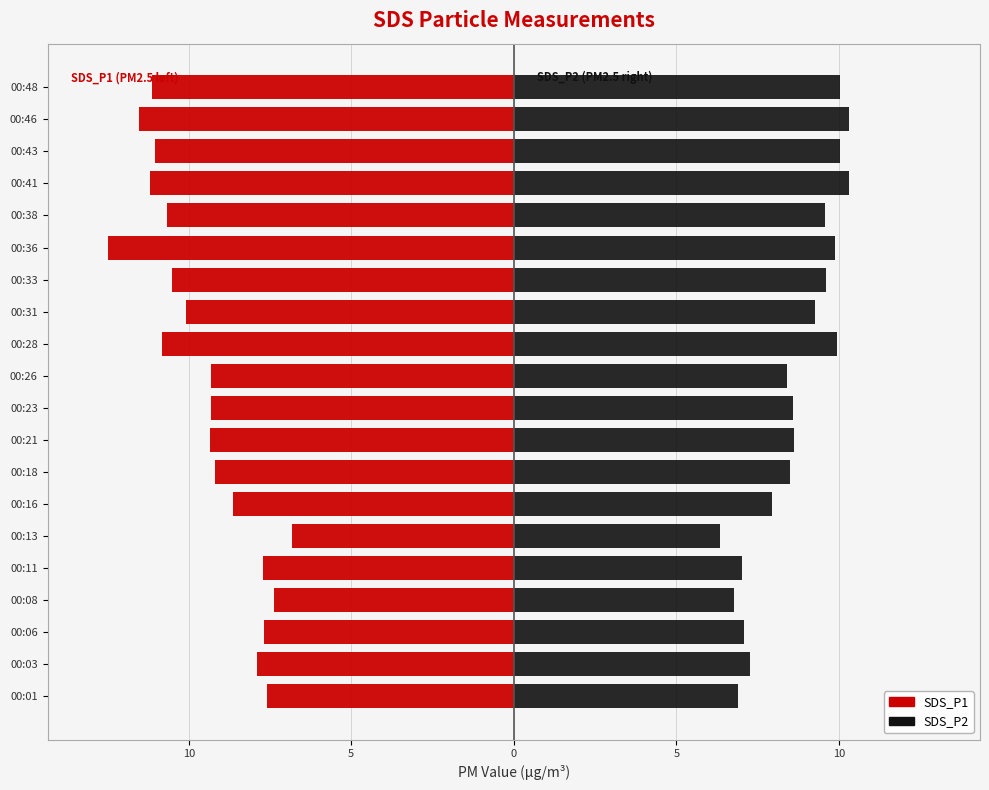

Reading right to left, transcribe all the data shown in this chart.

SDS_P1: -11.1	-11.5	-11.0	-11.2	-10.7	-12.5	-10.5	-10.1	-10.8	-9.3	-9.3	-9.3	-9.2	-8.6	-6.8	-7.7	-7.4	-7.7	-7.9	-7.6
SDS_P2: 10.0	10.3	10.0	10.3	9.6	9.9	9.6	9.3	9.9	8.4	8.6	8.6	8.5	7.9	6.3	7.0	6.8	7.1	7.3	6.9